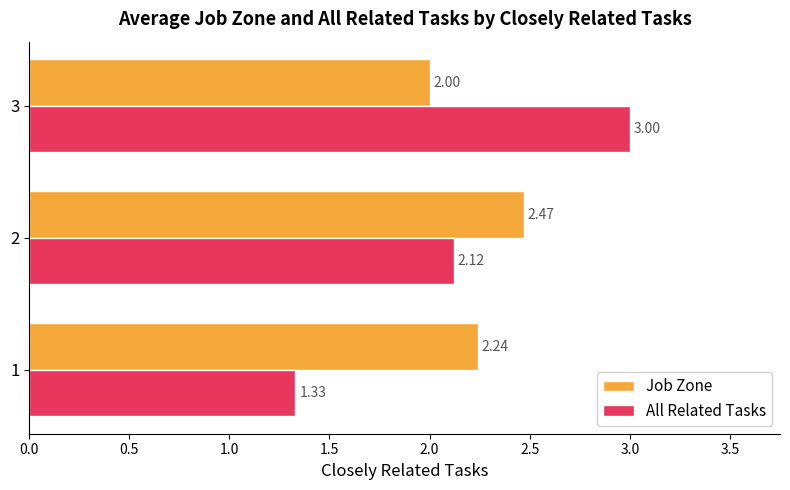

List the labels in order of All Related Tasks value, largest first.

3, 2, 1